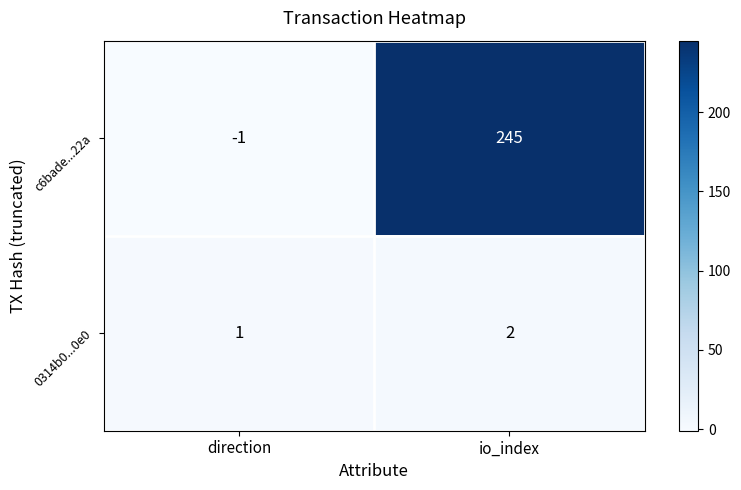

What is the average value of the c6bade...22a series?

122